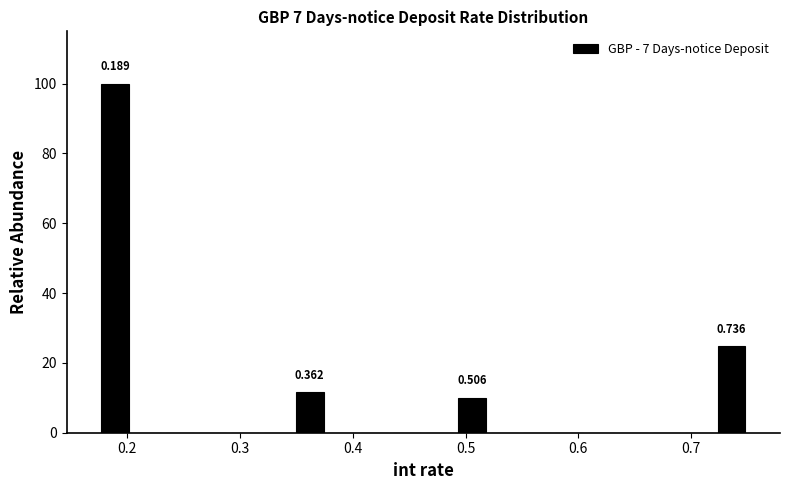

Read against the x-axis, roughly where is the centre of the tallest bar?

0.19